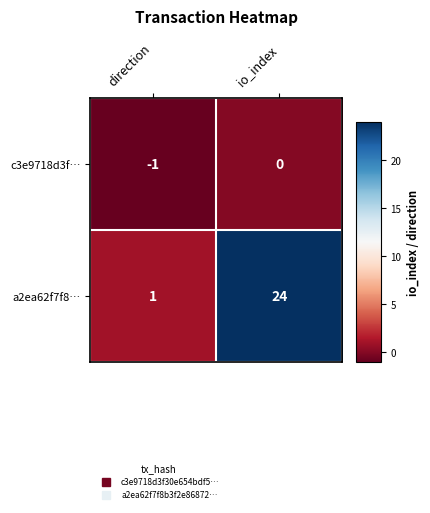

What is the difference between the a2ea62f7f8… values at direction and io_index?

23